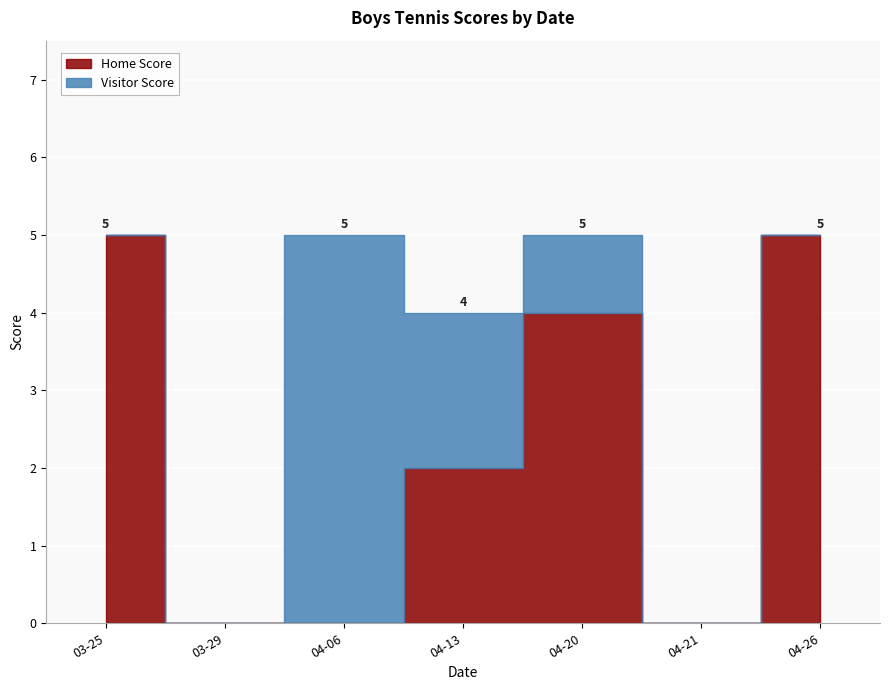

What is the difference between the maximum and minimum values in the Home Score series?

5